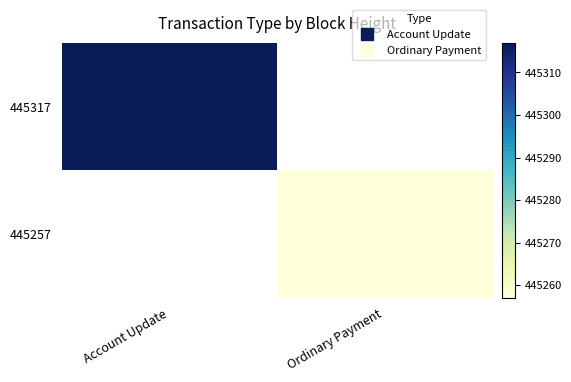

True or false: 445317 has a value of 445317.0 at Account Update.

True